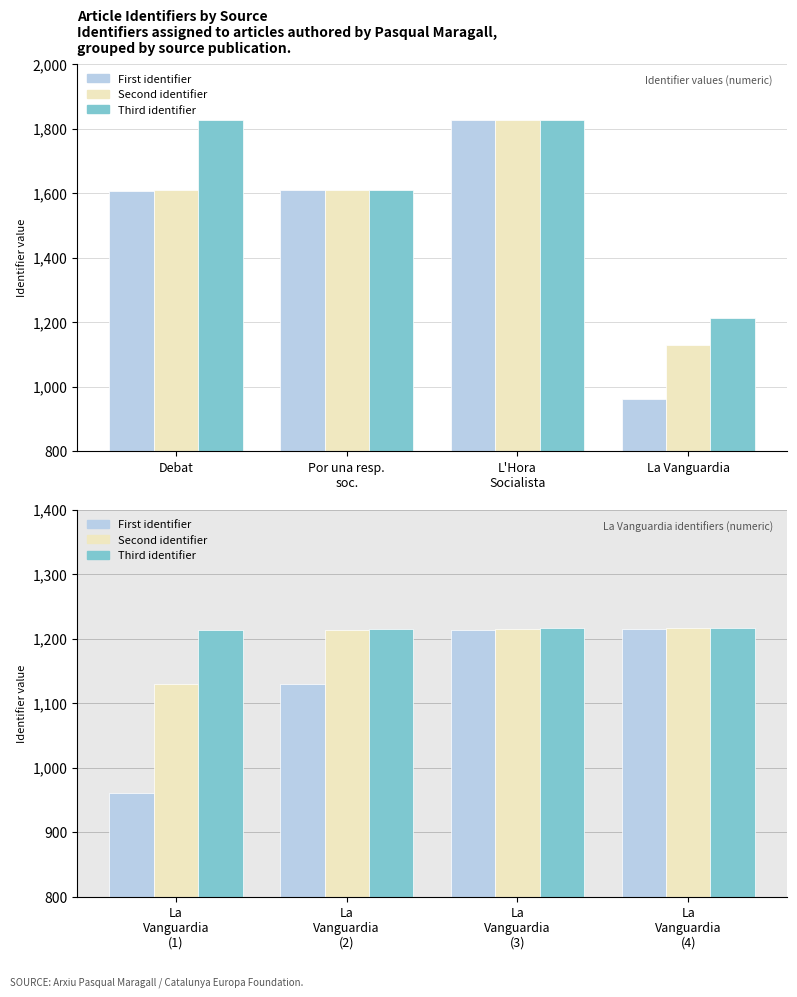

Is it true that Second identifier equals 1963 at La Vanguardia (2)?

False